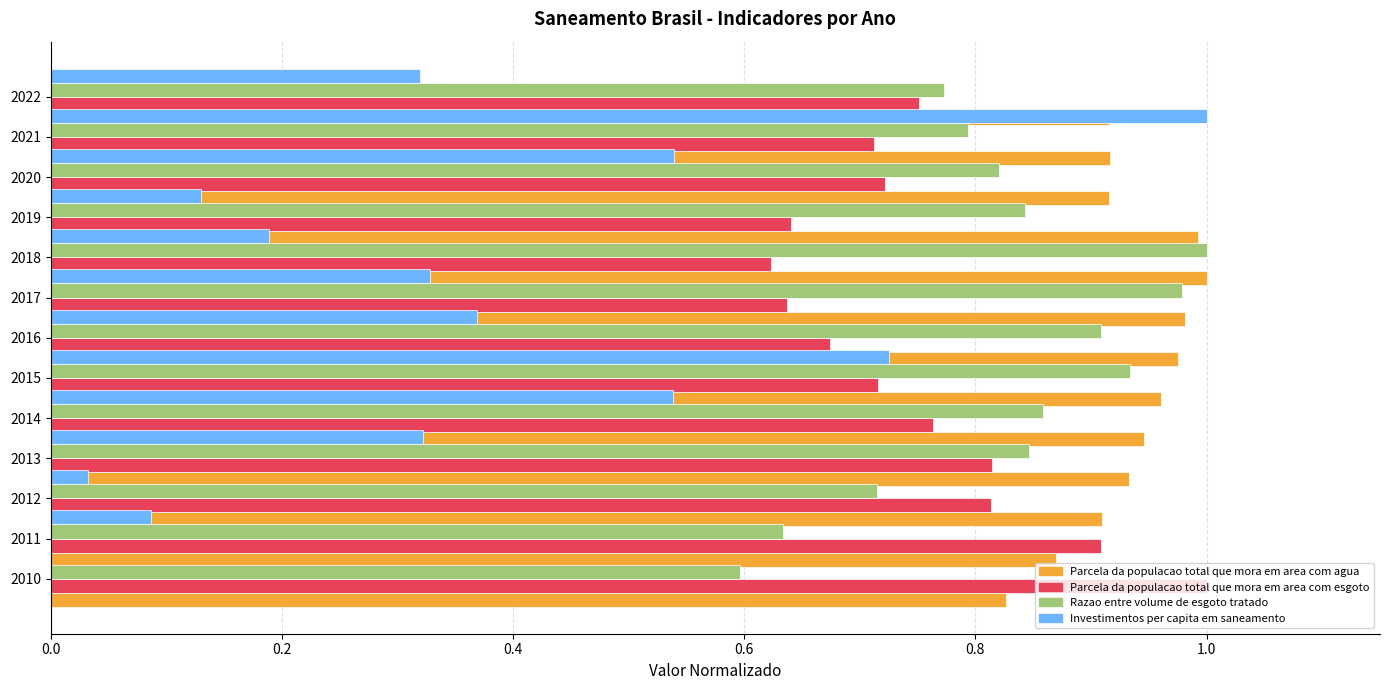

Rank the series by their maximum value, from highest to lowest.

Parcela da populacao total que mora em area com agua, Parcela da populacao total que mora em area com esgoto, Razao entre volume de esgoto tratado, Investimentos per capita em saneamento